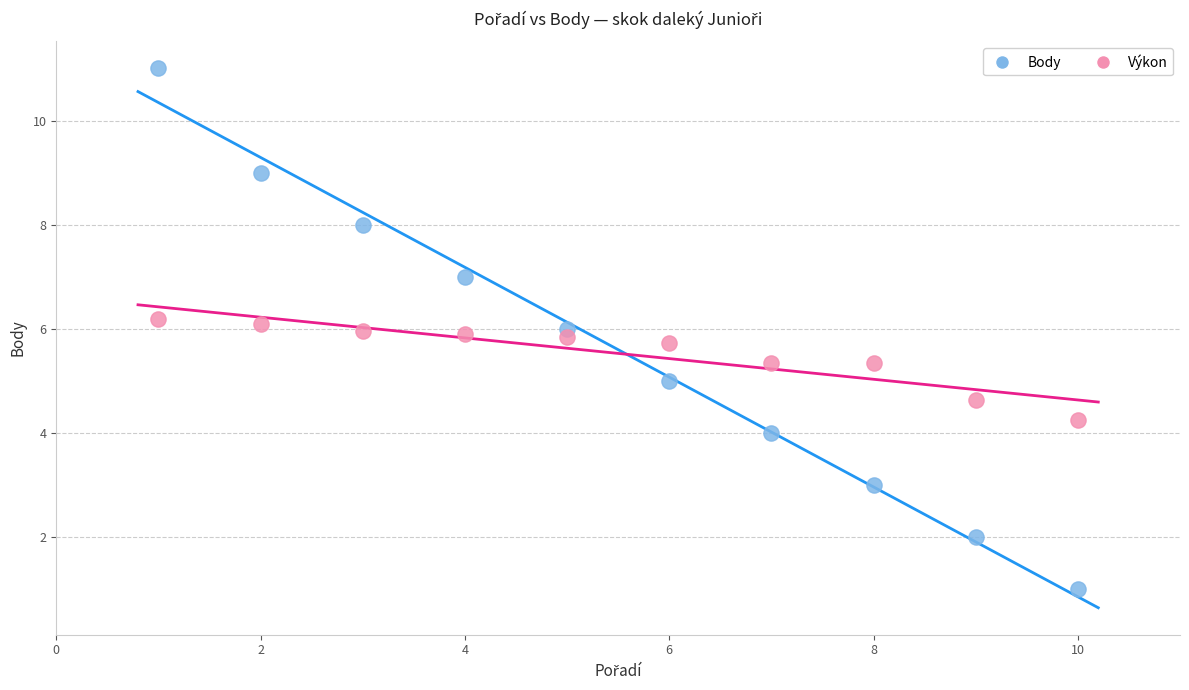

Which series reaches the minimum Y coordinate?

Body